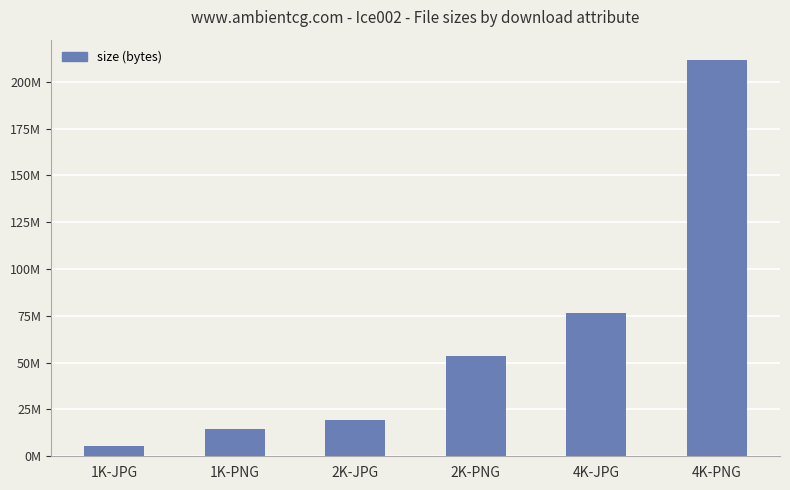

Reading left to right, what are all the values shown in this chart?

1K-JPG=5556362	1K-PNG=14368532	2K-JPG=19313197	2K-PNG=53747896	4K-JPG=76753971	4K-PNG=211935810